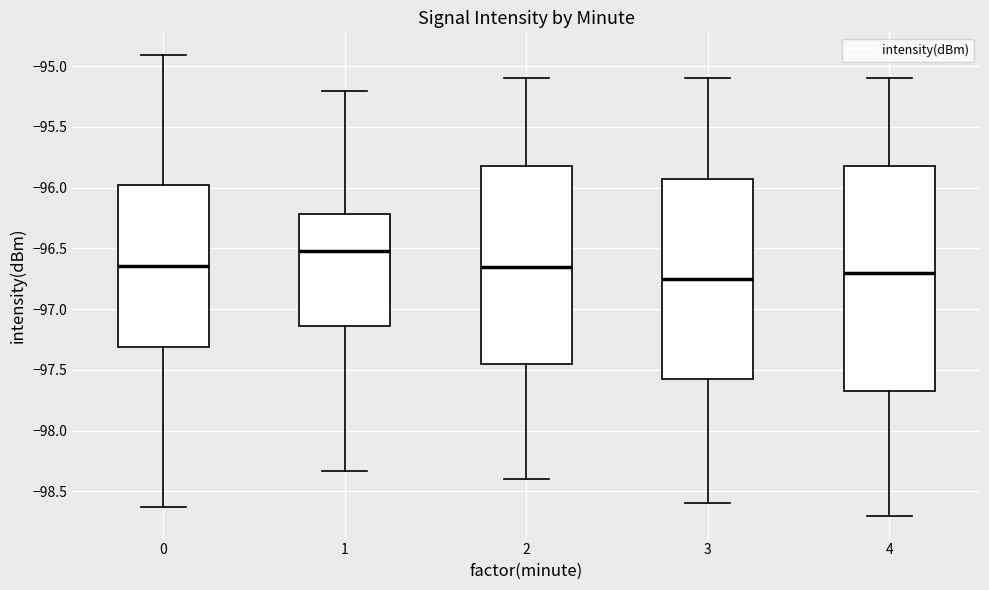

Which box has the highest median line?

1